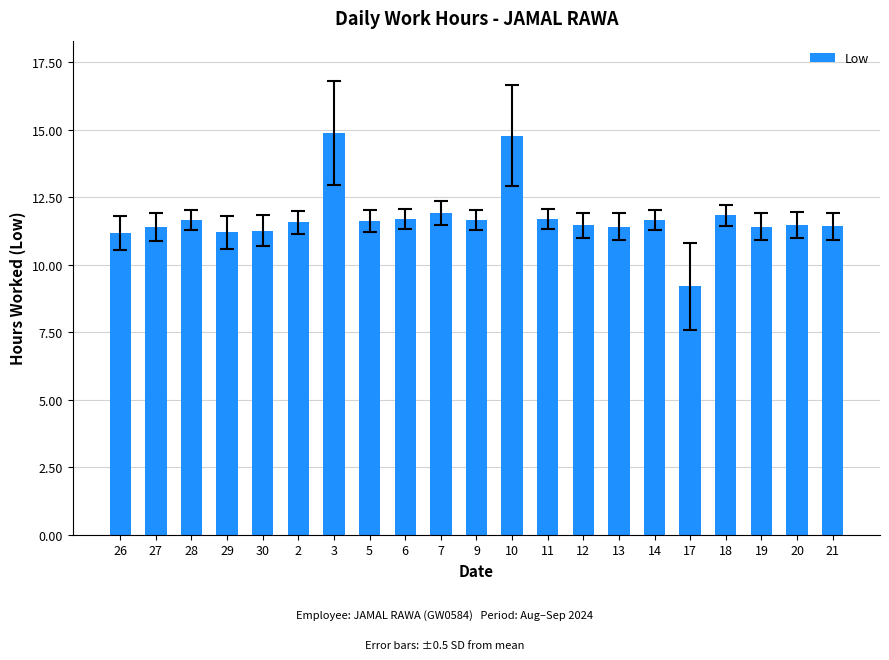

Which category has the lowest value across all series?

17